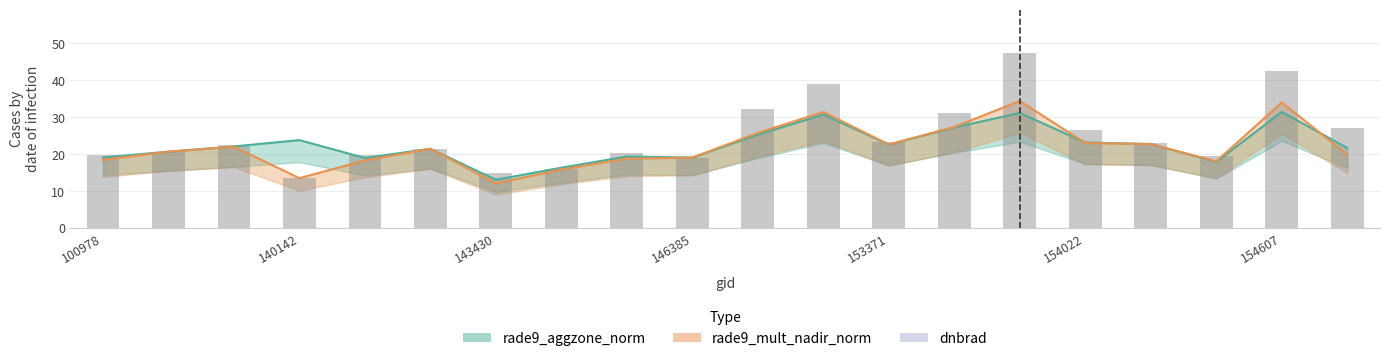

What is the maximum value shown in the chart?

47.3